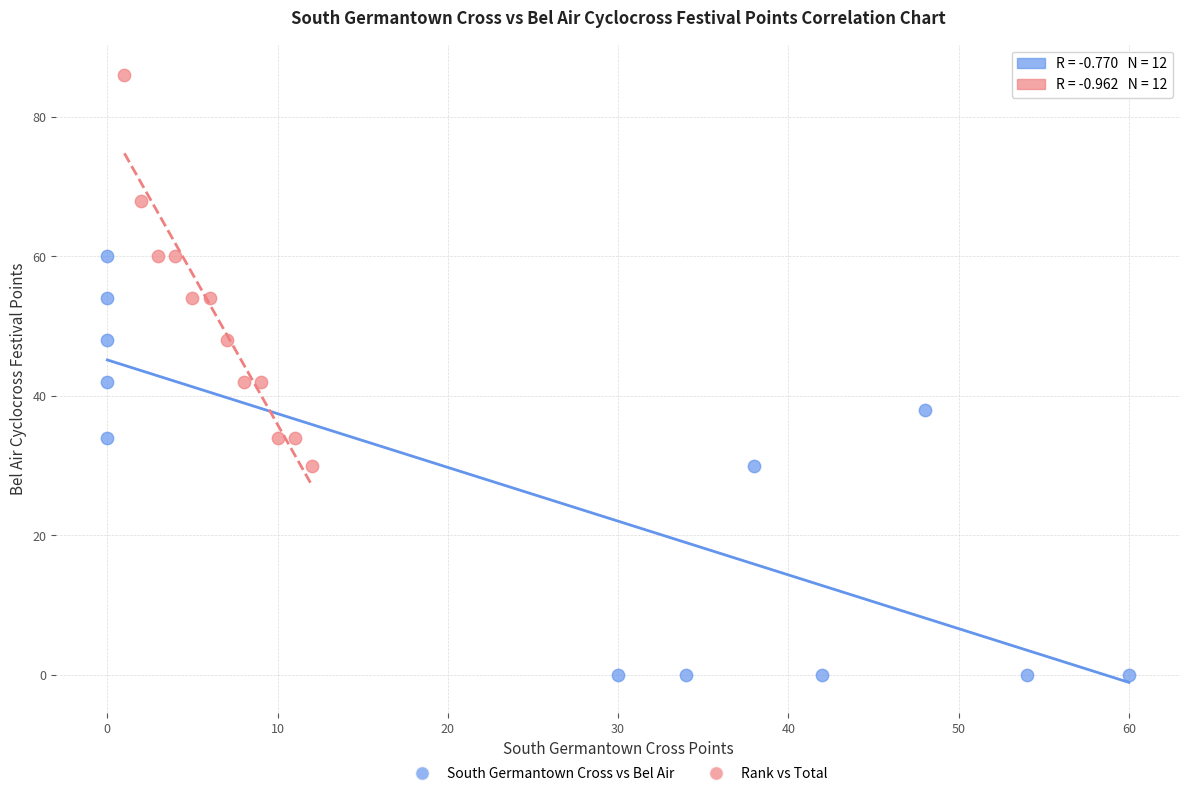

What are all the series names shown in the legend?

South Germantown Cross vs Bel Air, Rank vs Total